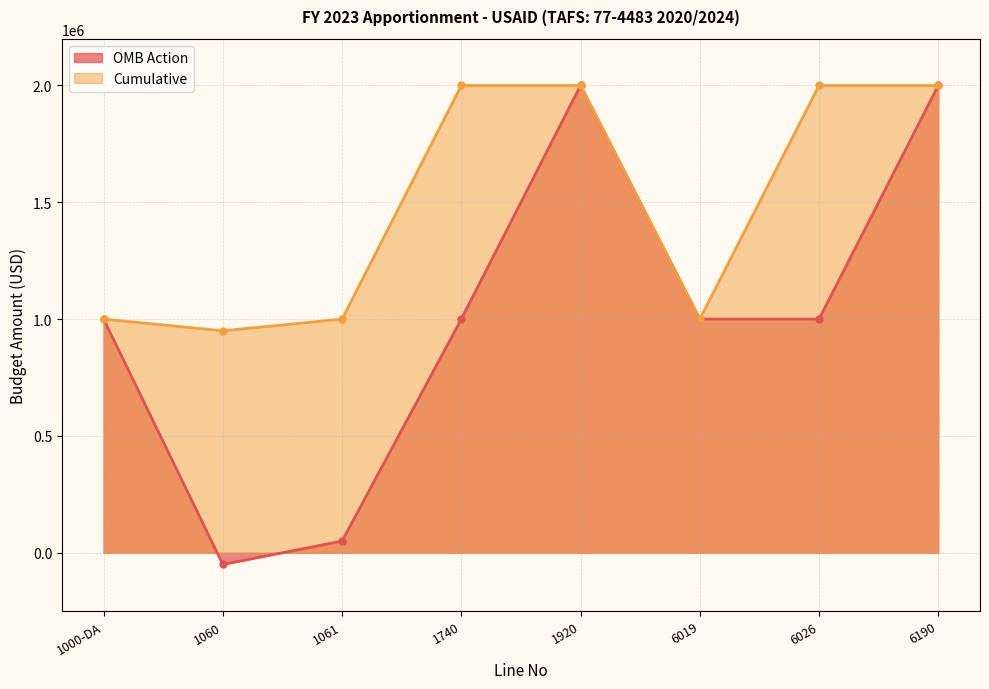

Read the Cumulative value at 6026, to the nearest 50.

2000000